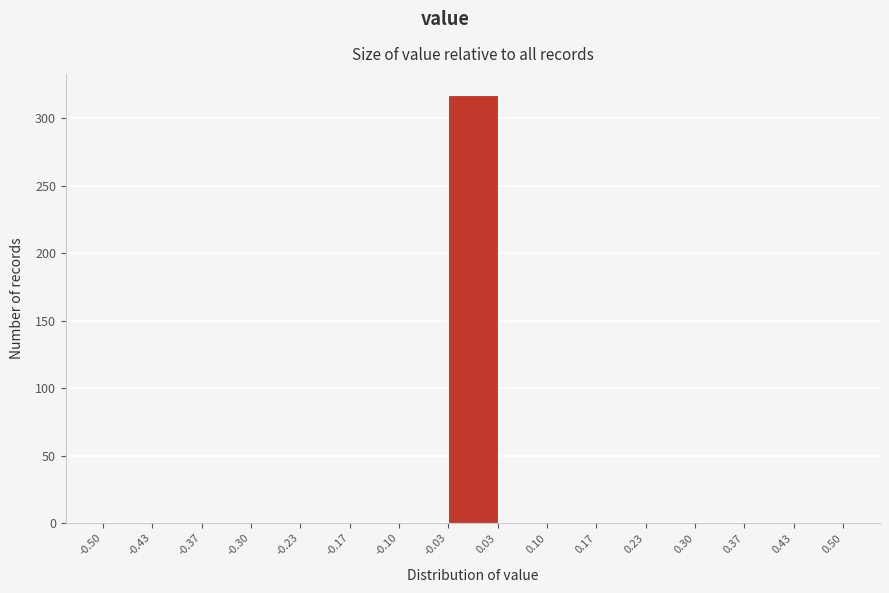

How tall is the bar that spans -0.03 to 0.03 on the x-axis? The values are not printed on the chart, so give them approximately, as read against the axis.

315